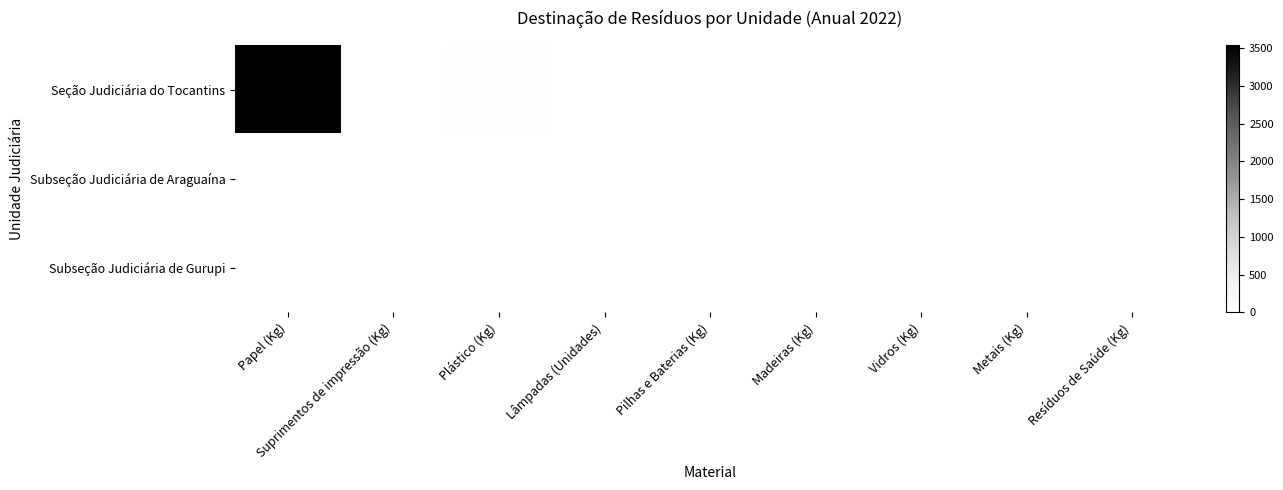

Which series has the largest total across all categories?

Seção Judiciária do Tocantins